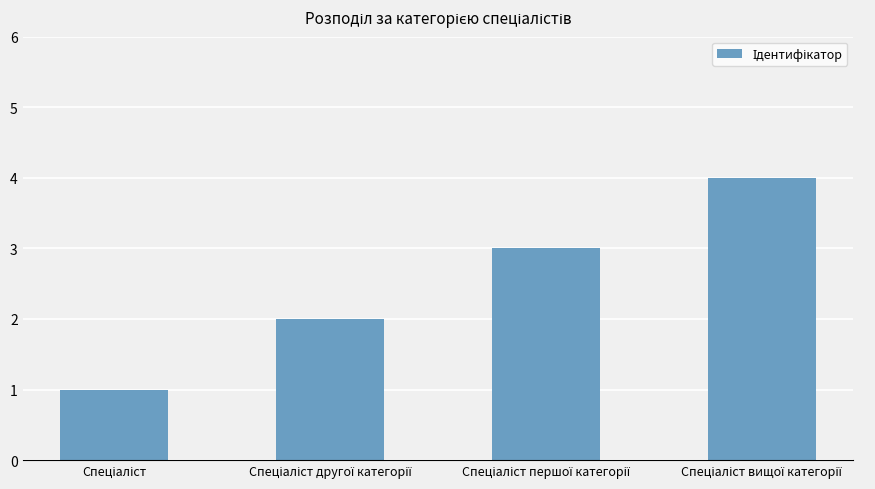

What is the greatest value displayed?

4